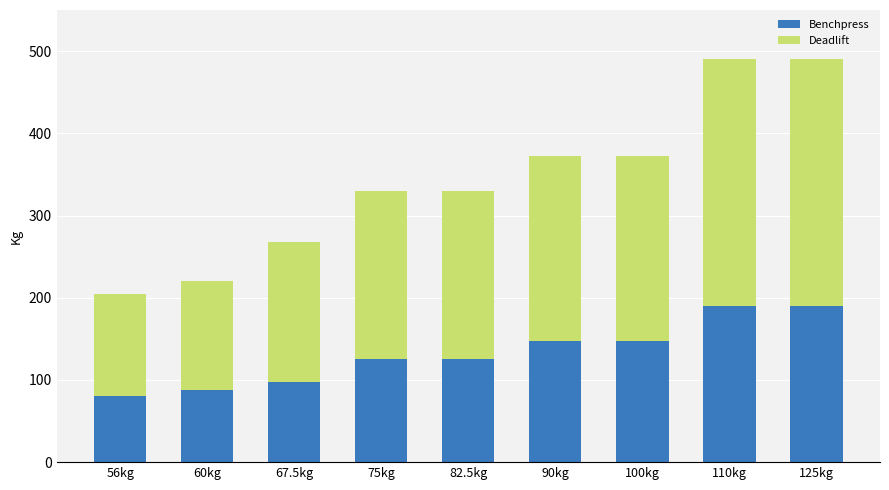

What is the difference between the maximum and second lowest values in the Benchpress series?

102.5